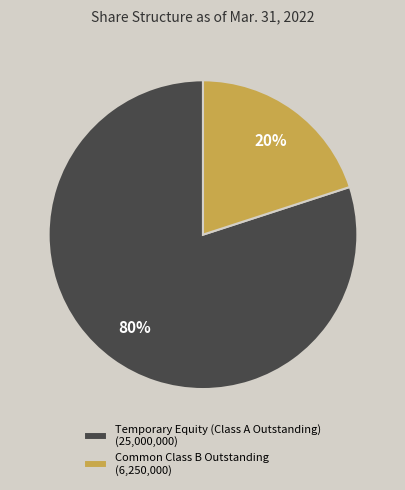

How many segments does this pie chart have?

2